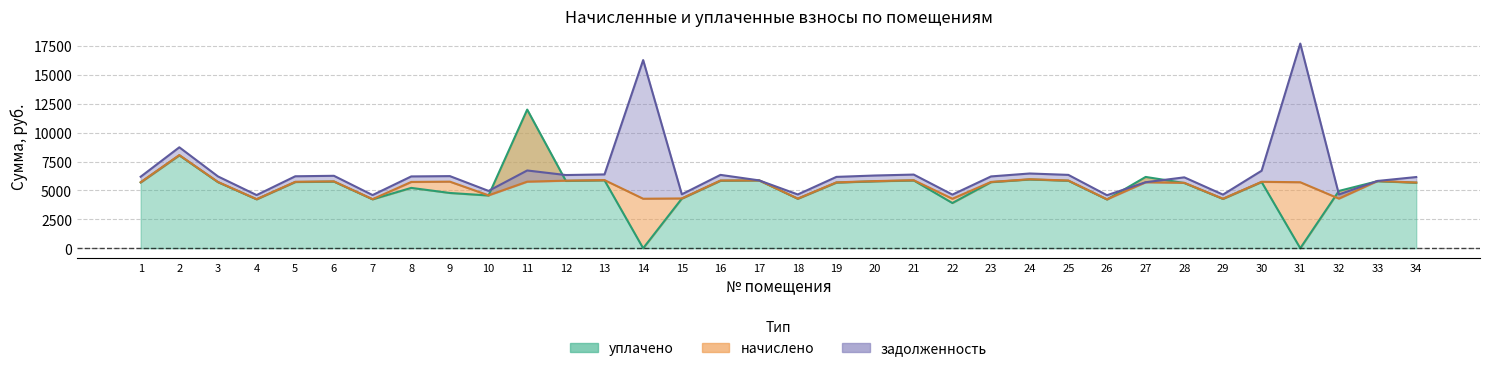

In задолженность, how many points are higher than both neighbors (excluding endpoints)?

10